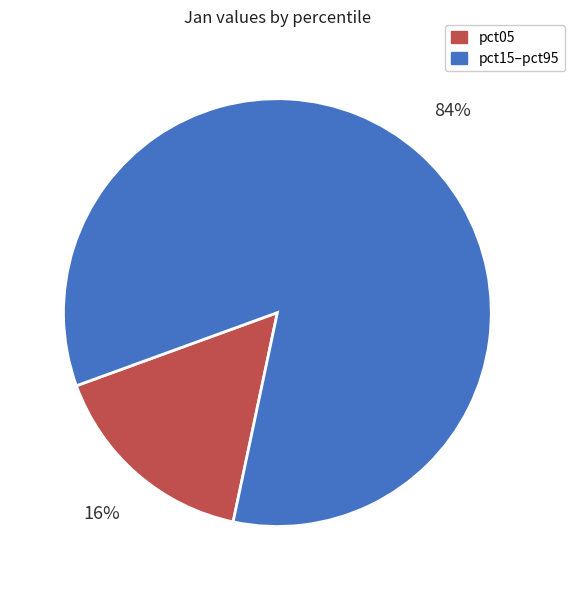

Is there any slice that represents more than half of the pie?

Yes